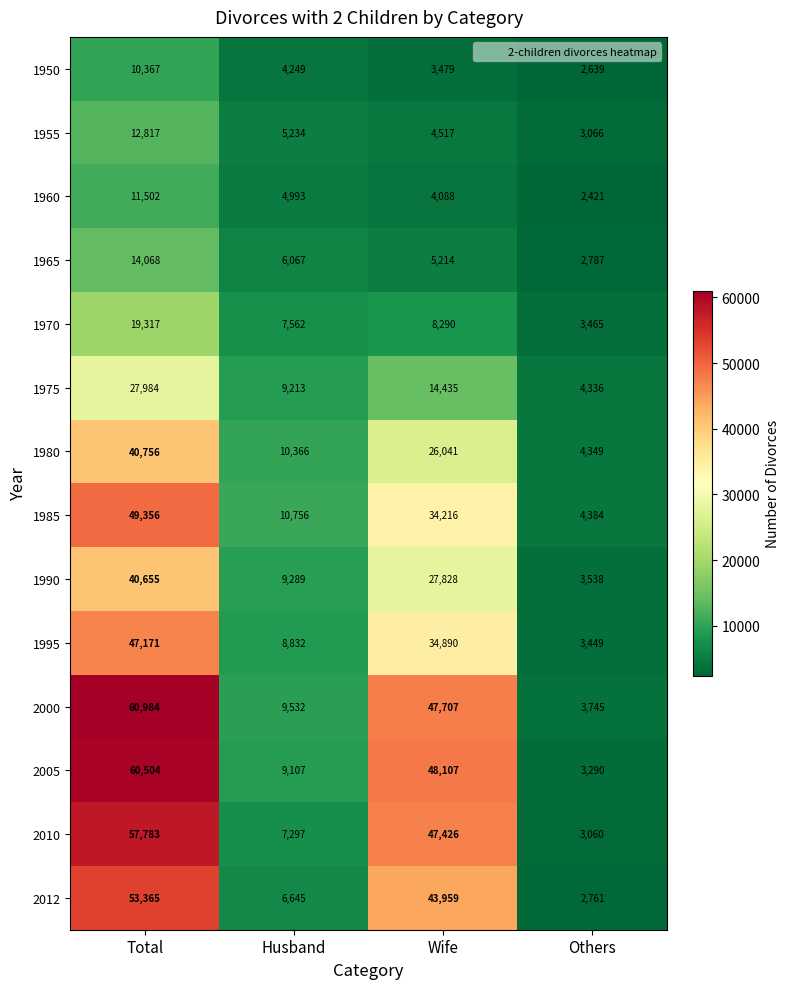

What is the spread (max minus min) of values at Others?

1963